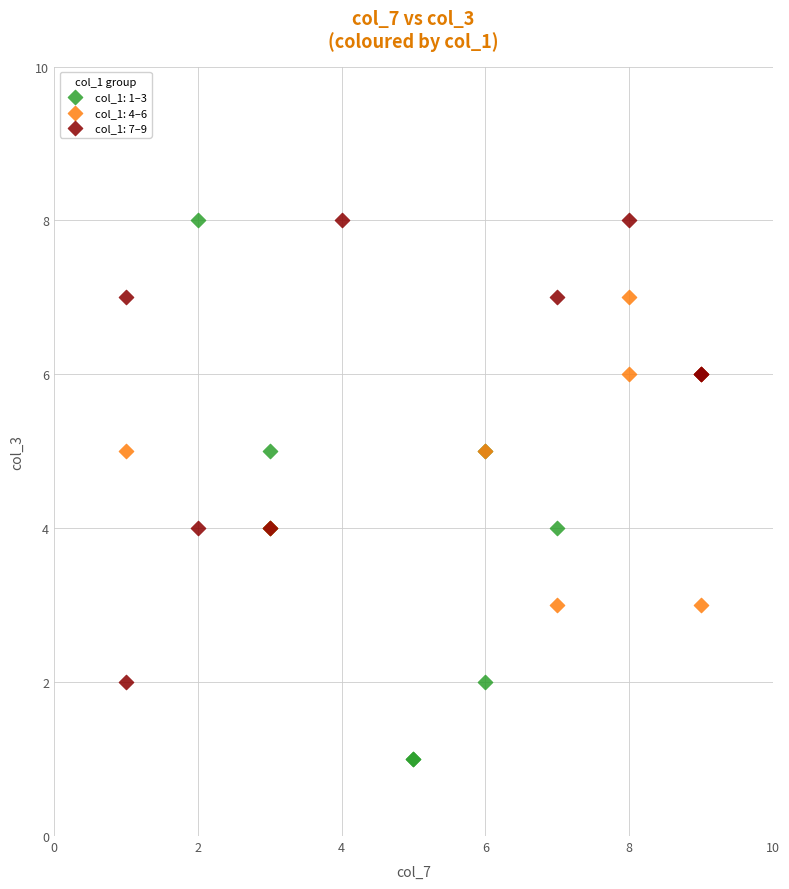

Which series reaches the minimum Y coordinate?

col_1: 1–3